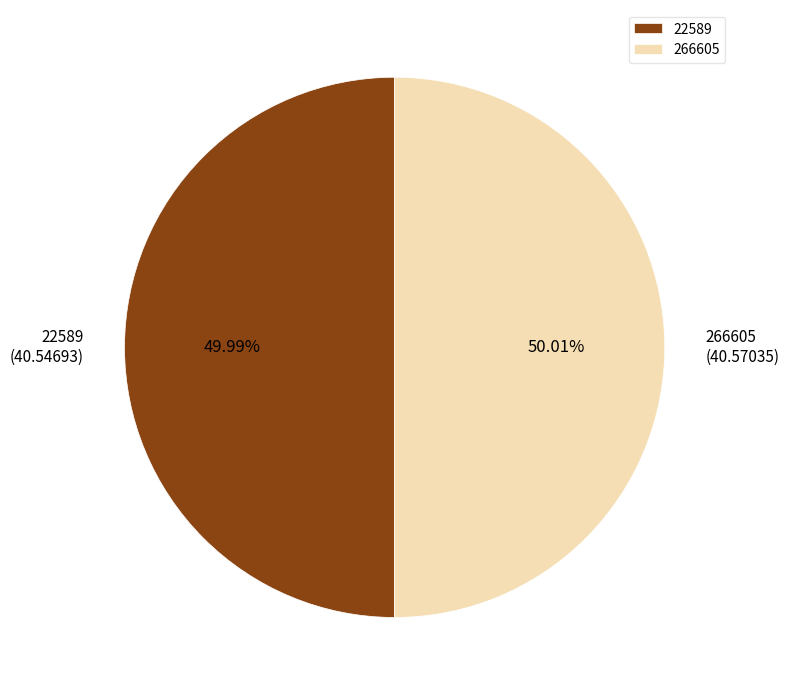

Count the number of slices in the pie.

2